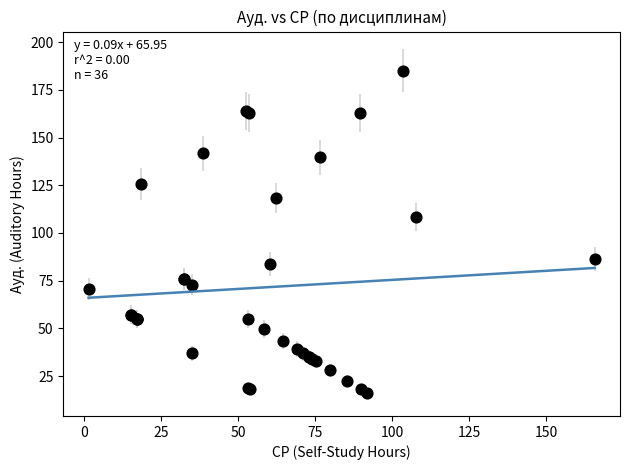

What Y value in the scatter plot is closest to 100?

108.5